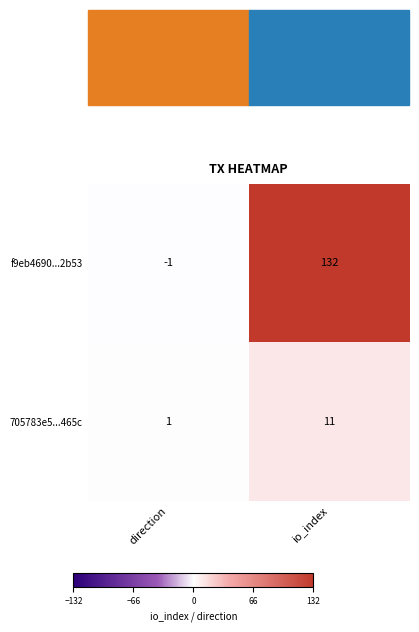

The value of 705783e5...465c at io_index is 19. True or false?

False